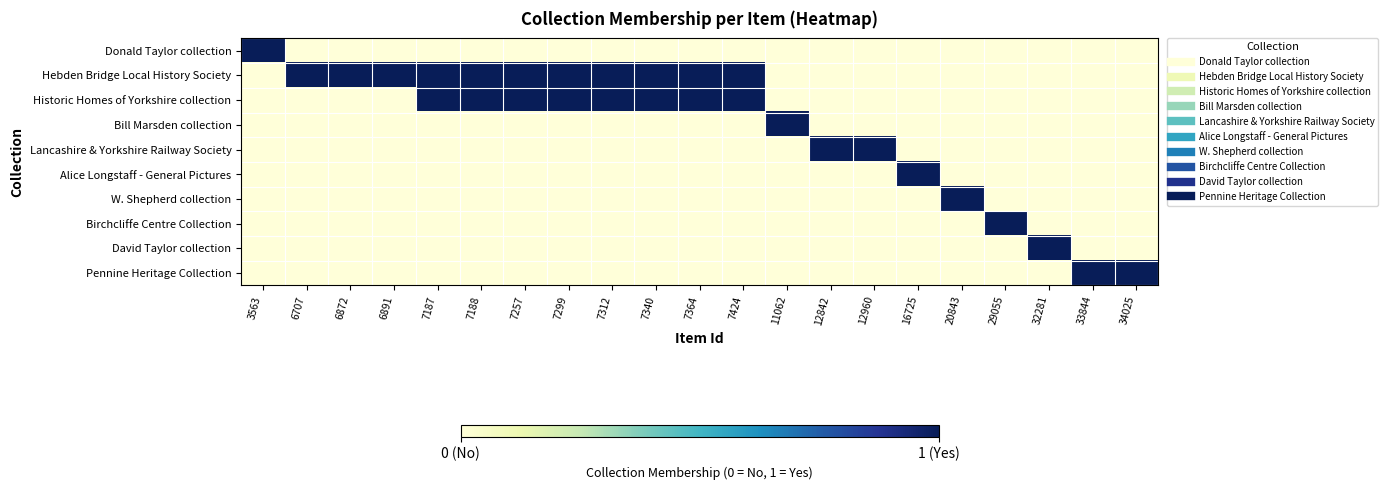

Reading left to right, list all the values displayed in this chart.

Donald Taylor collection: 3563=1	6707=0	6872=0	6891=0	7187=0	7188=0	7257=0	7299=0	7312=0	7340=0	7364=0	7424=0	11062=0	12842=0	12960=0	16725=0	20843=0	29055=0	32281=0	33844=0	34025=0
Hebden Bridge Local History Society: 3563=0	6707=1	6872=1	6891=1	7187=1	7188=1	7257=1	7299=1	7312=1	7340=1	7364=1	7424=1	11062=0	12842=0	12960=0	16725=0	20843=0	29055=0	32281=0	33844=0	34025=0
Historic Homes of Yorkshire collection: 3563=0	6707=0	6872=0	6891=0	7187=1	7188=1	7257=1	7299=1	7312=1	7340=1	7364=1	7424=1	11062=0	12842=0	12960=0	16725=0	20843=0	29055=0	32281=0	33844=0	34025=0
Bill Marsden collection: 3563=0	6707=0	6872=0	6891=0	7187=0	7188=0	7257=0	7299=0	7312=0	7340=0	7364=0	7424=0	11062=1	12842=0	12960=0	16725=0	20843=0	29055=0	32281=0	33844=0	34025=0
Lancashire & Yorkshire Railway Society: 3563=0	6707=0	6872=0	6891=0	7187=0	7188=0	7257=0	7299=0	7312=0	7340=0	7364=0	7424=0	11062=0	12842=1	12960=1	16725=0	20843=0	29055=0	32281=0	33844=0	34025=0
Alice Longstaff - General Pictures: 3563=0	6707=0	6872=0	6891=0	7187=0	7188=0	7257=0	7299=0	7312=0	7340=0	7364=0	7424=0	11062=0	12842=0	12960=0	16725=1	20843=0	29055=0	32281=0	33844=0	34025=0
W. Shepherd collection: 3563=0	6707=0	6872=0	6891=0	7187=0	7188=0	7257=0	7299=0	7312=0	7340=0	7364=0	7424=0	11062=0	12842=0	12960=0	16725=0	20843=1	29055=0	32281=0	33844=0	34025=0
Birchcliffe Centre Collection: 3563=0	6707=0	6872=0	6891=0	7187=0	7188=0	7257=0	7299=0	7312=0	7340=0	7364=0	7424=0	11062=0	12842=0	12960=0	16725=0	20843=0	29055=1	32281=0	33844=0	34025=0
David Taylor collection: 3563=0	6707=0	6872=0	6891=0	7187=0	7188=0	7257=0	7299=0	7312=0	7340=0	7364=0	7424=0	11062=0	12842=0	12960=0	16725=0	20843=0	29055=0	32281=1	33844=0	34025=0
Pennine Heritage Collection: 3563=0	6707=0	6872=0	6891=0	7187=0	7188=0	7257=0	7299=0	7312=0	7340=0	7364=0	7424=0	11062=0	12842=0	12960=0	16725=0	20843=0	29055=0	32281=0	33844=1	34025=1